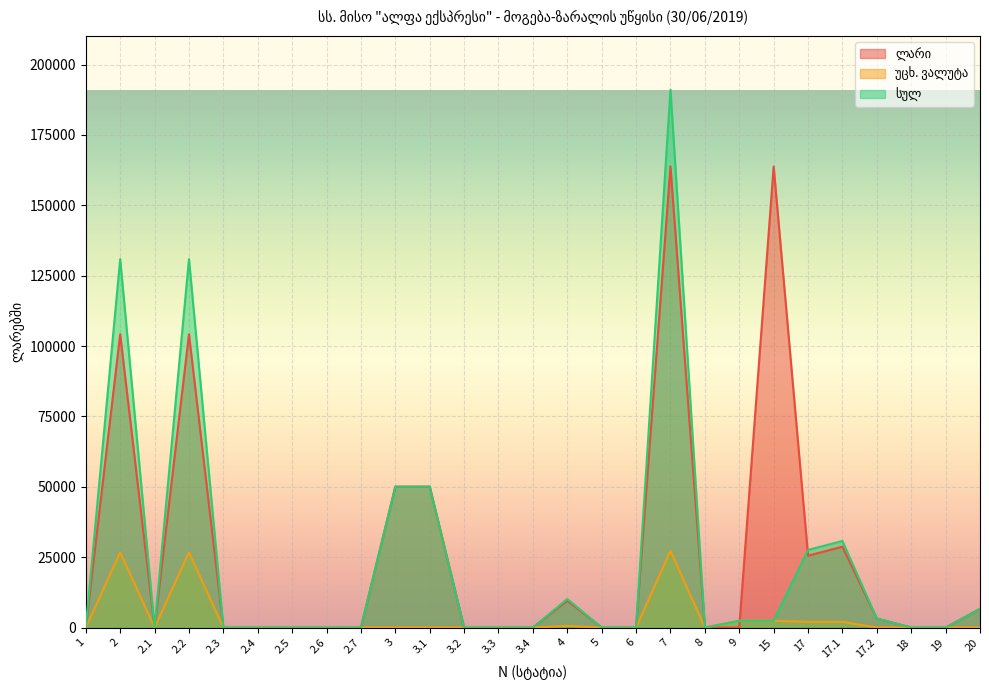

Which has a higher value, 2.3 or 15?

15